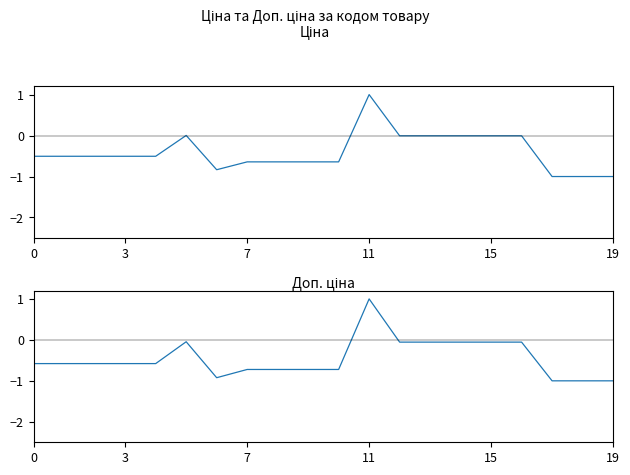

What is the minimum value for Доп. ціна?

-1.0